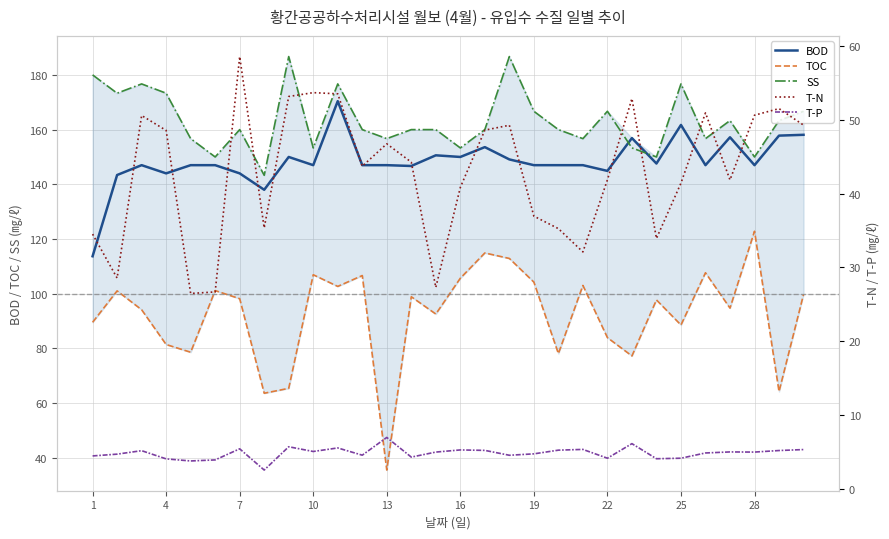

The BOD series shows 61.0 at 22. True or false?

False